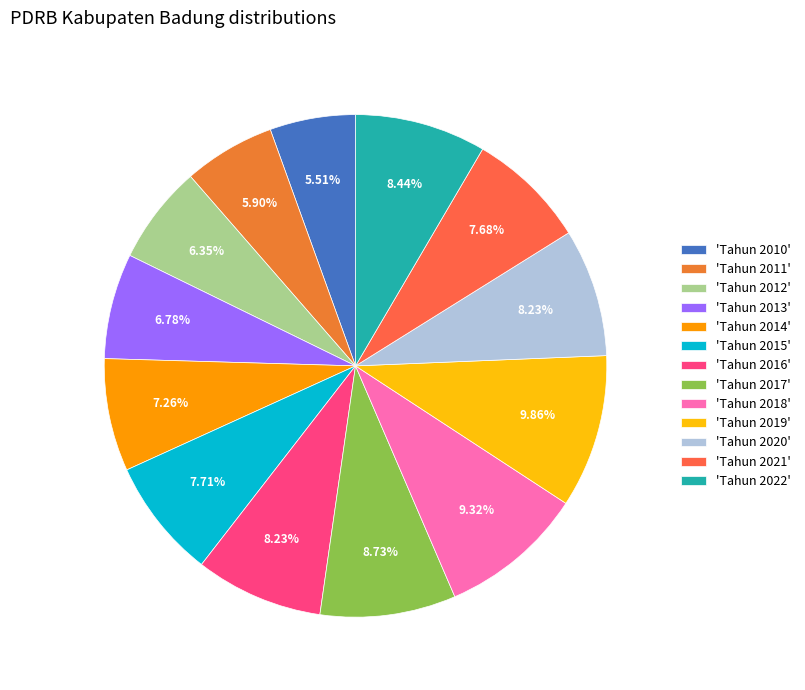

How many segments does this pie chart have?

13